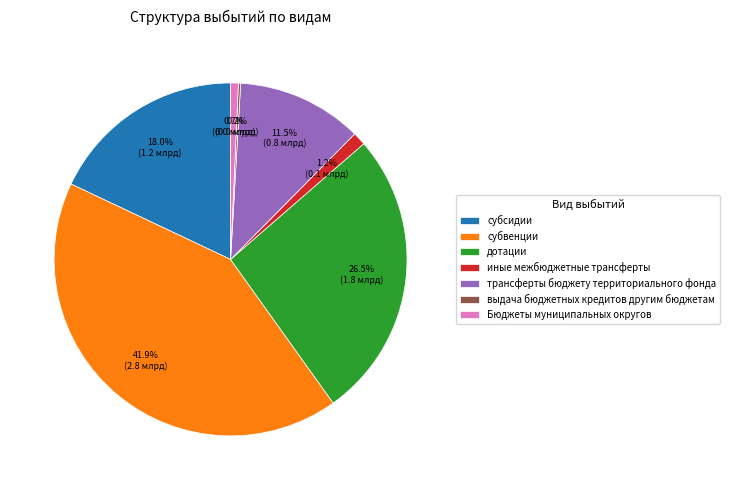

Is it true that субсидии is 18% of the pie?

True